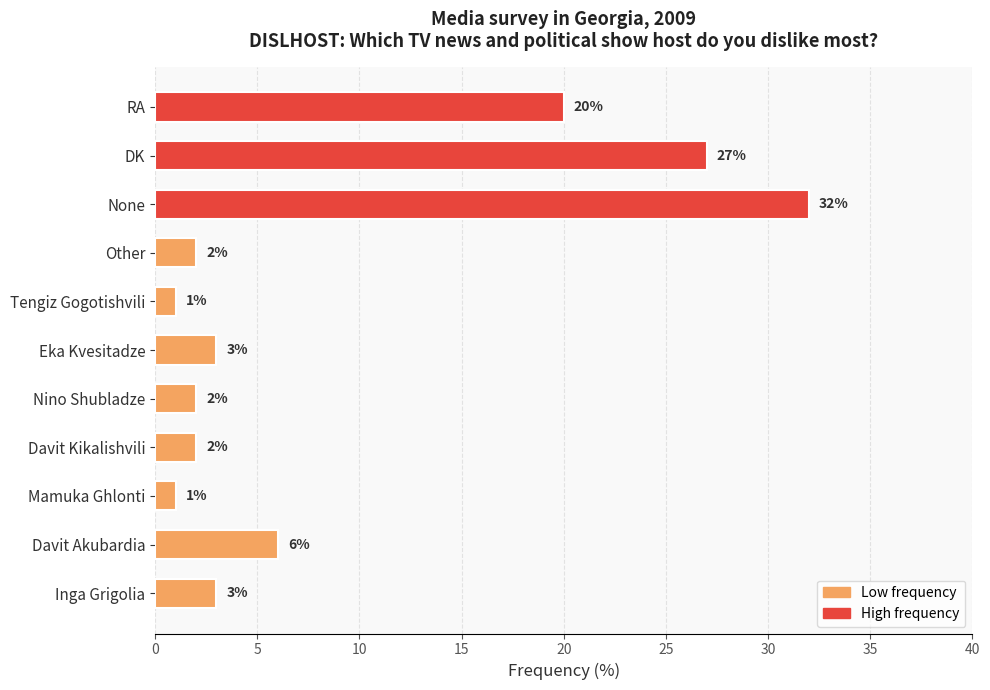

Which has a higher value, Davit Akubardia or DK?

DK